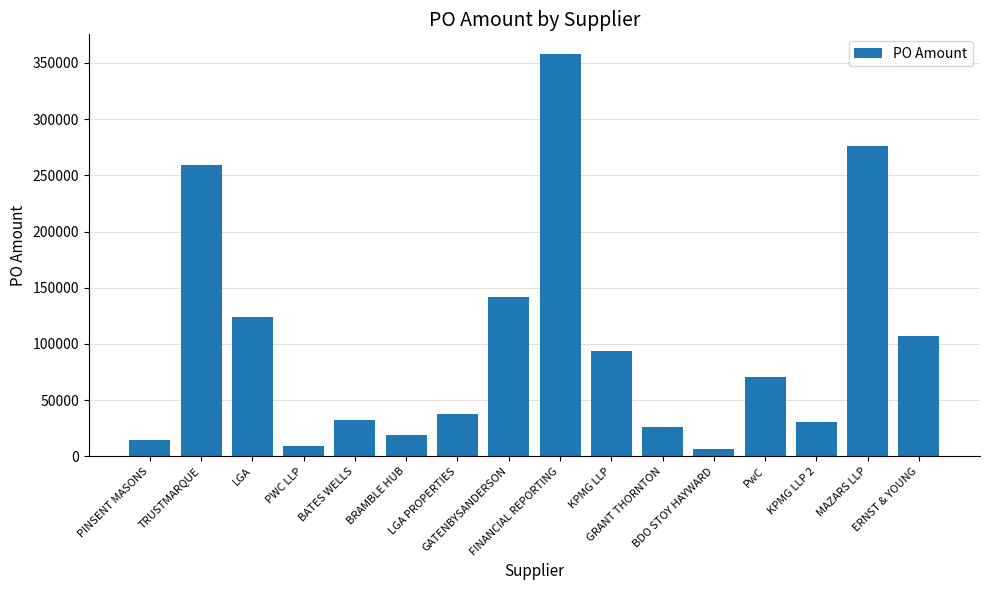

What is the maximum value shown in the chart?

357500